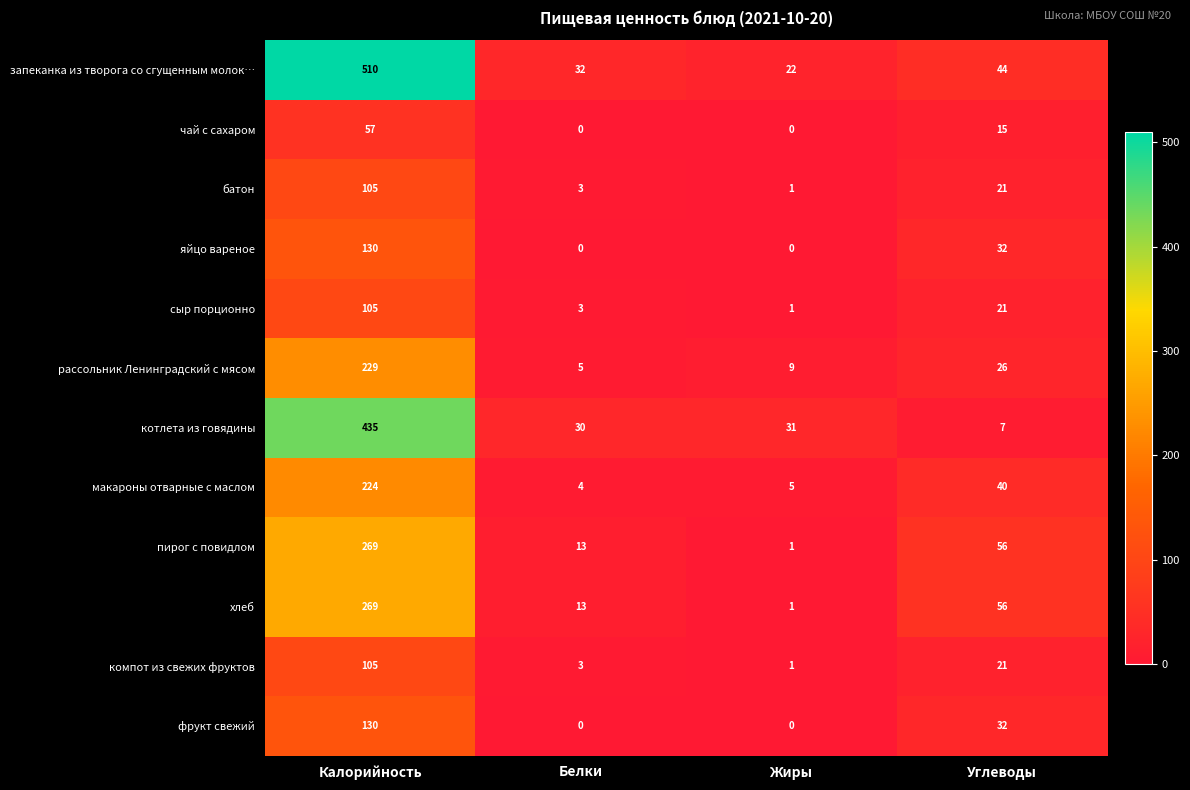

True or false: компот из свежих фруктов has a value of 175 at Калорийность.

False